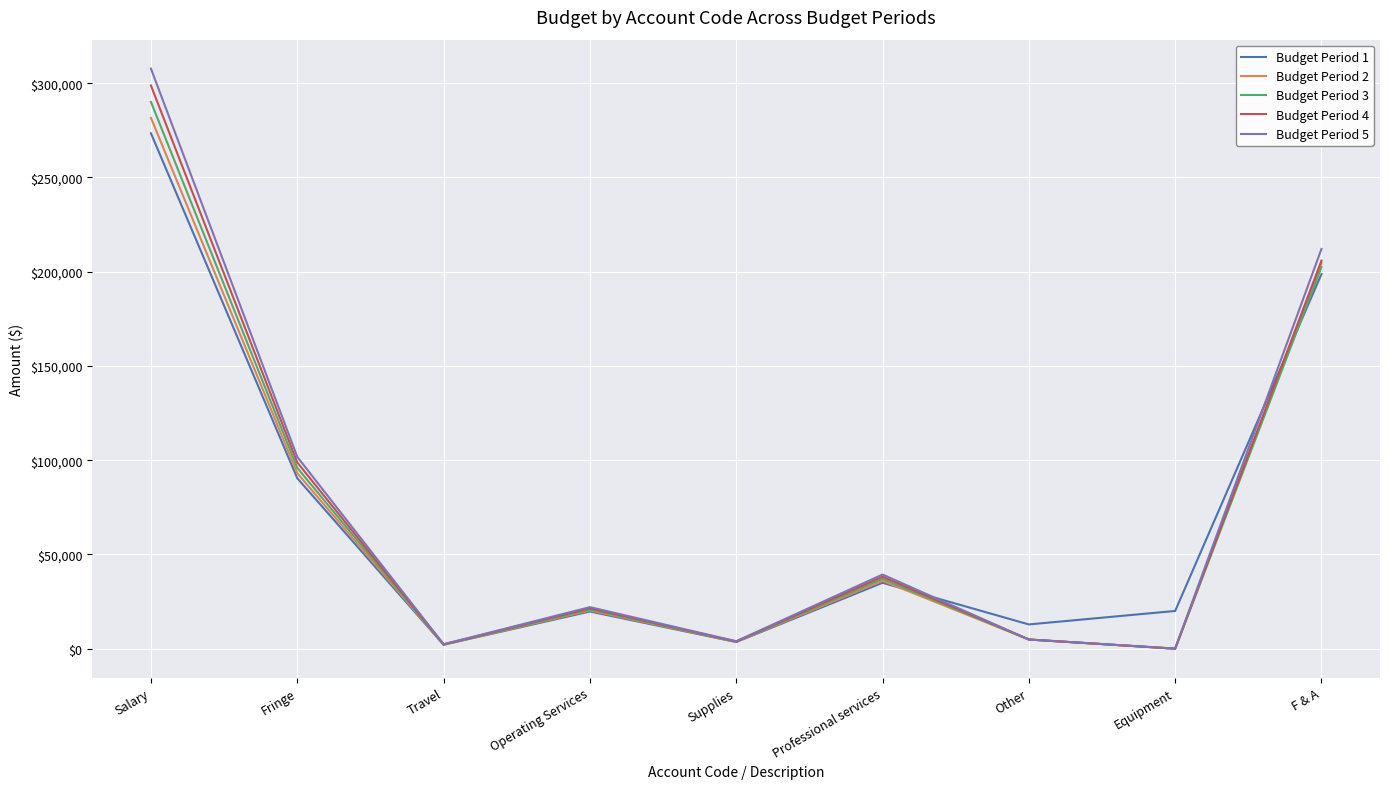

Which series changed the most between Fringe and Other?

Budget Period 5